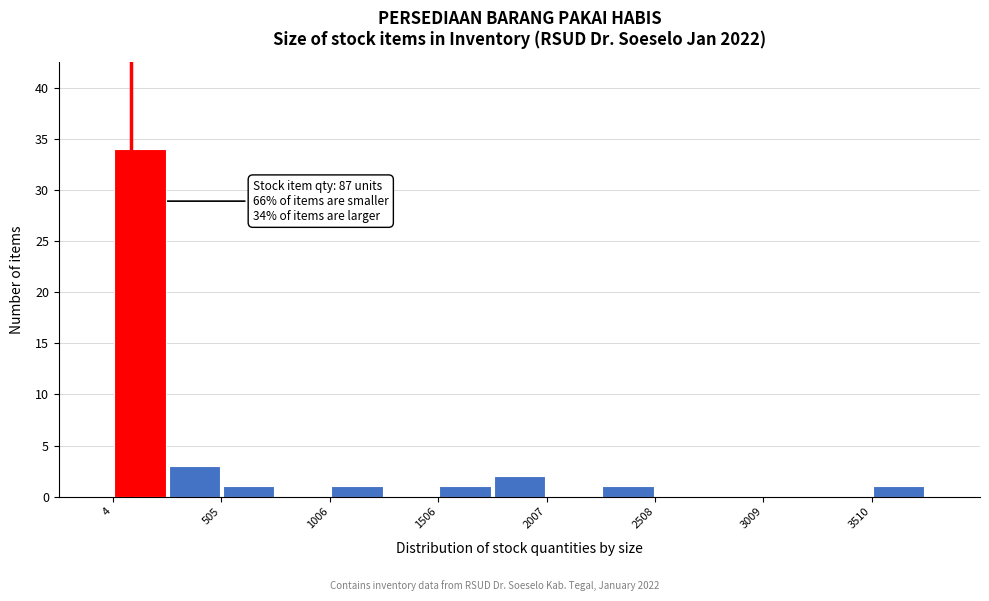

Around what value on the x-axis is the tallest bar? Give the approximate position of its centre, as read against the axis.

100